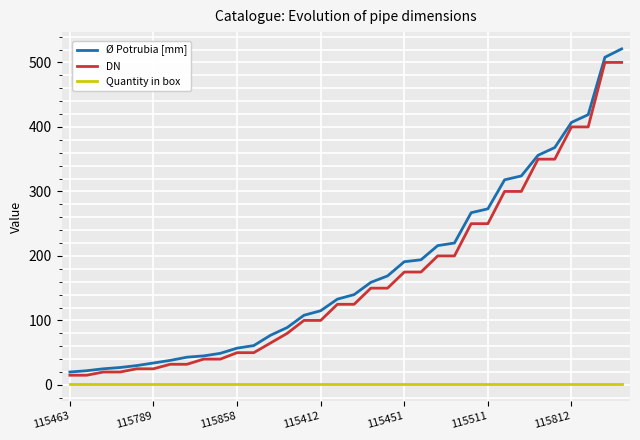

True or false: Quantity in box and DN intersect in this chart.

False